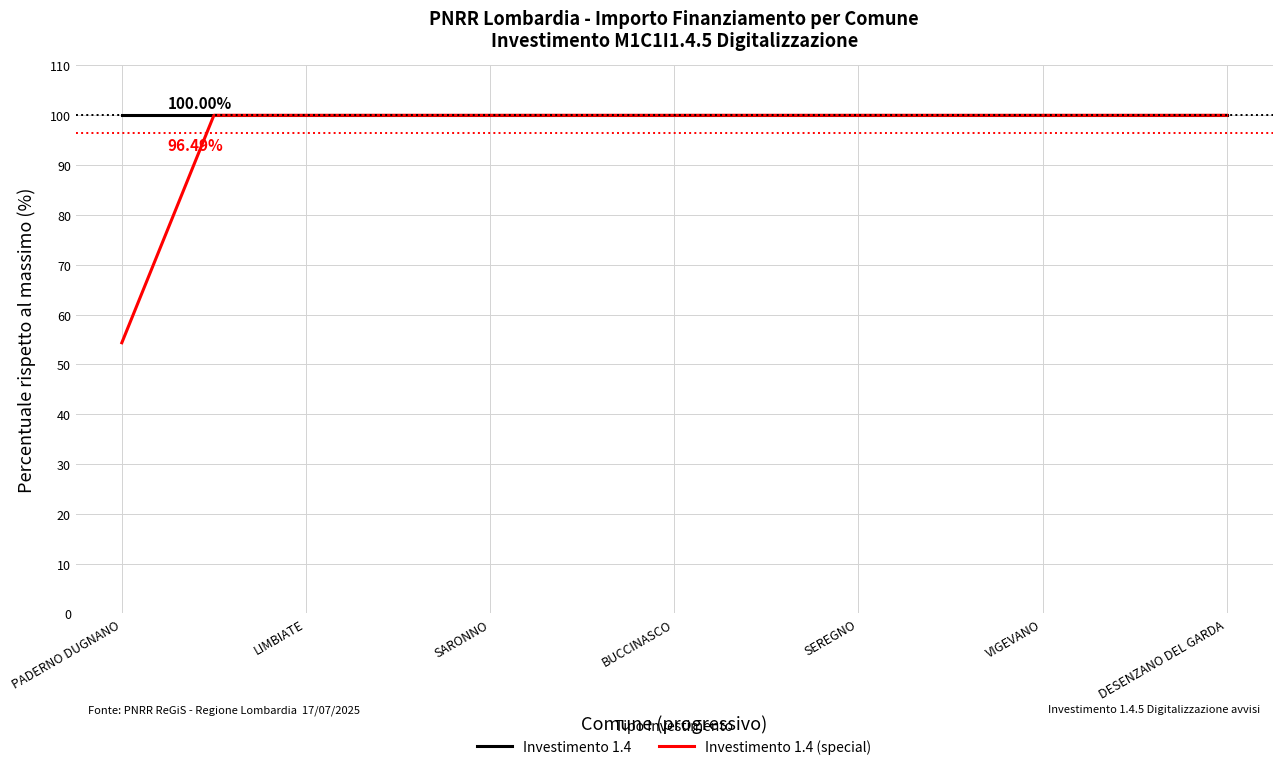

How many lines are shown in the chart?

2